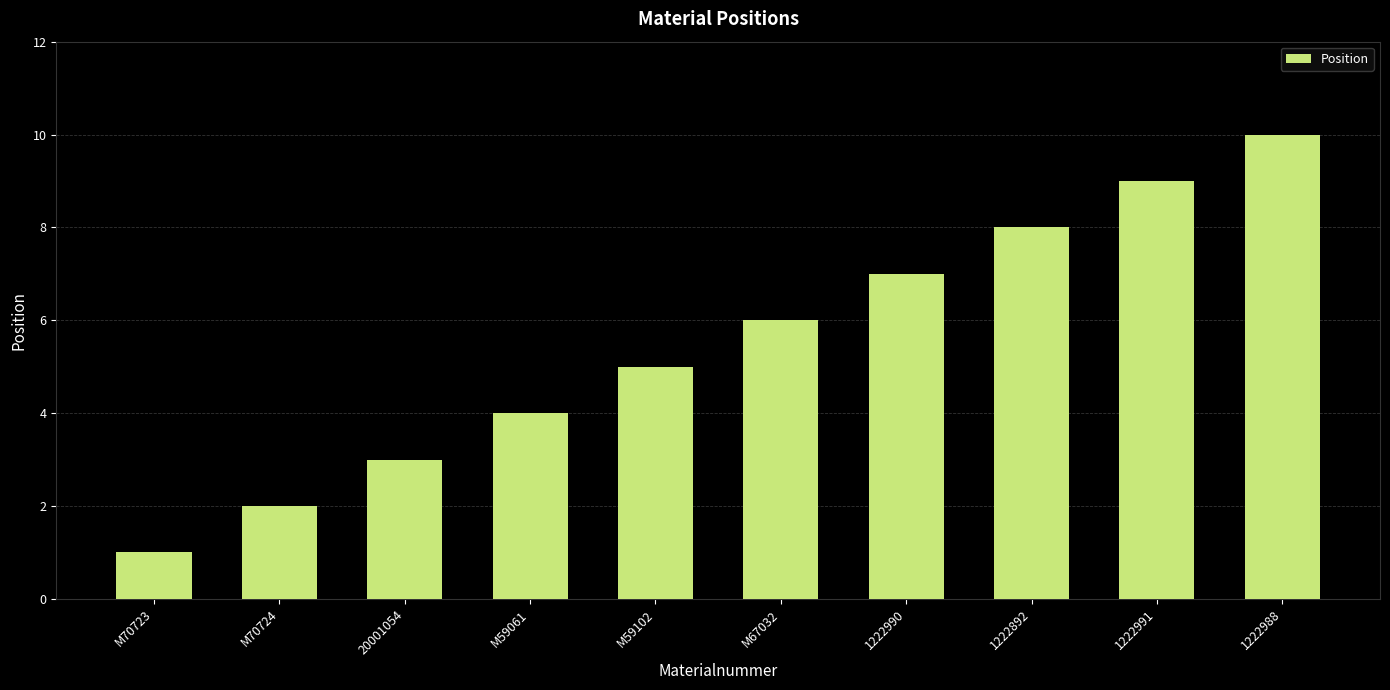

Reading right to left, transcribe all the data shown in this chart.

1222988=10	1222991=9	1222892=8	1222990=7	M67032=6	M59102=5	M59061=4	20001054=3	M70724=2	M70723=1